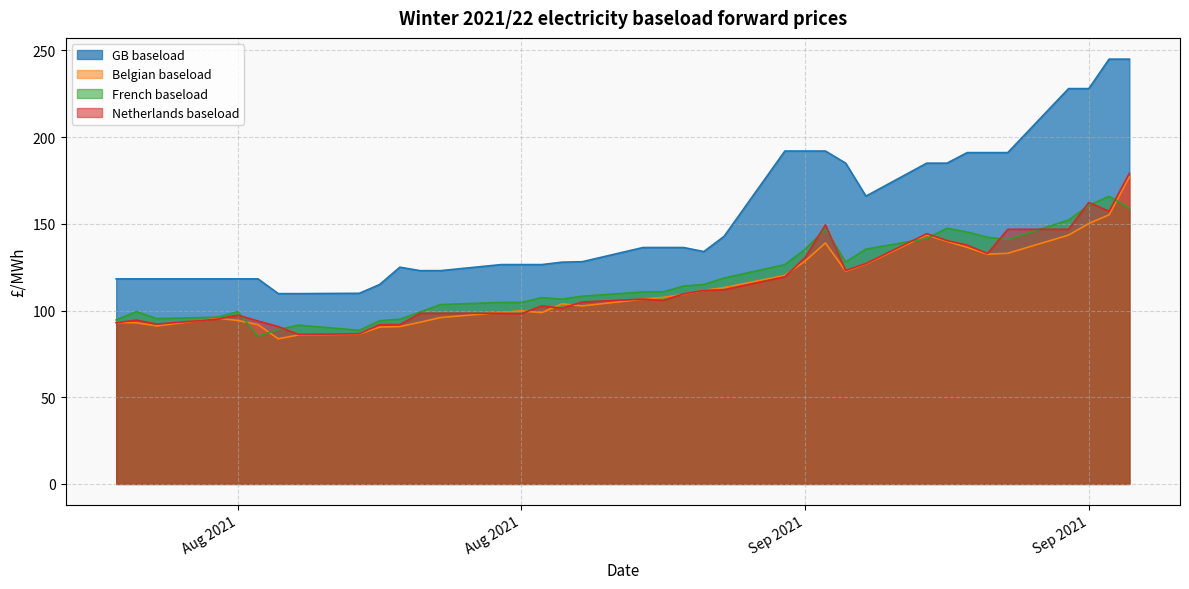

How many lines are shown in the chart?

4